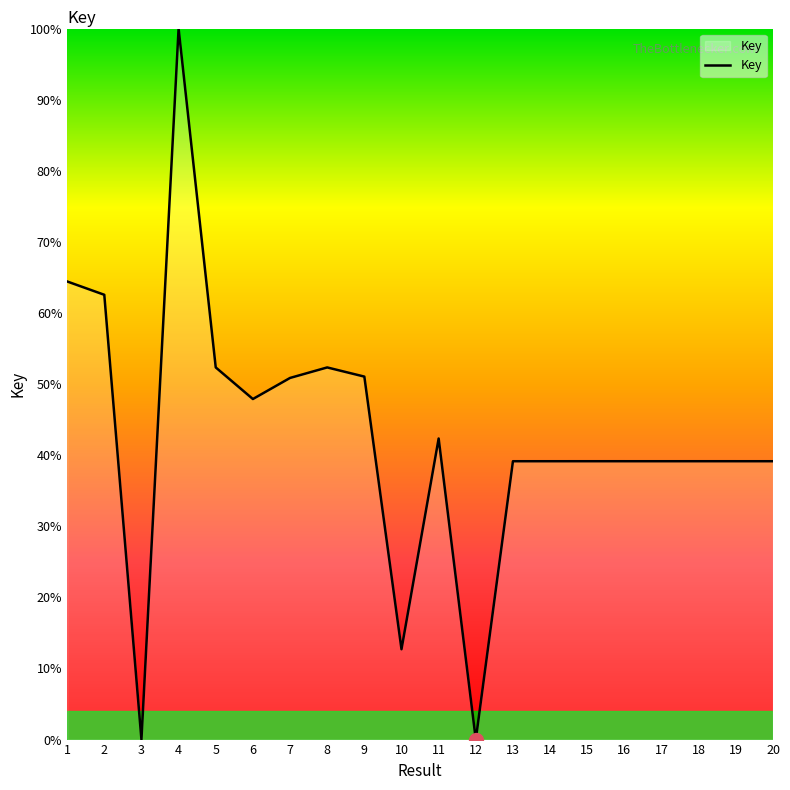

The chart shows a value of 15.0 at 2. True or false?

False